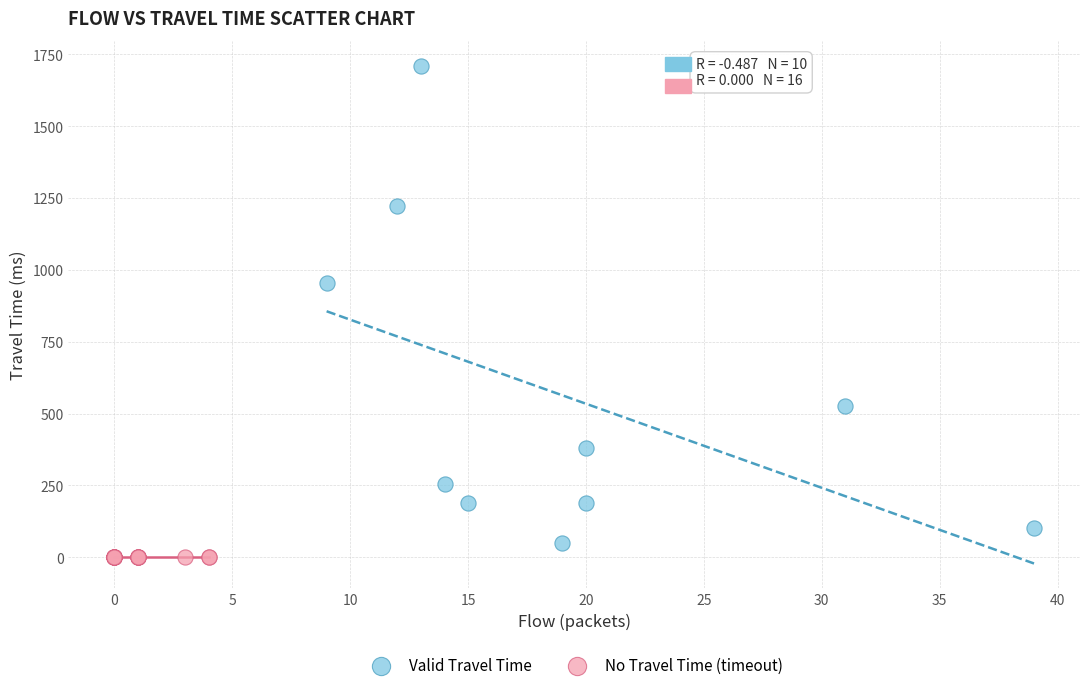

Which series contains the highest Y value?

Valid Travel Time